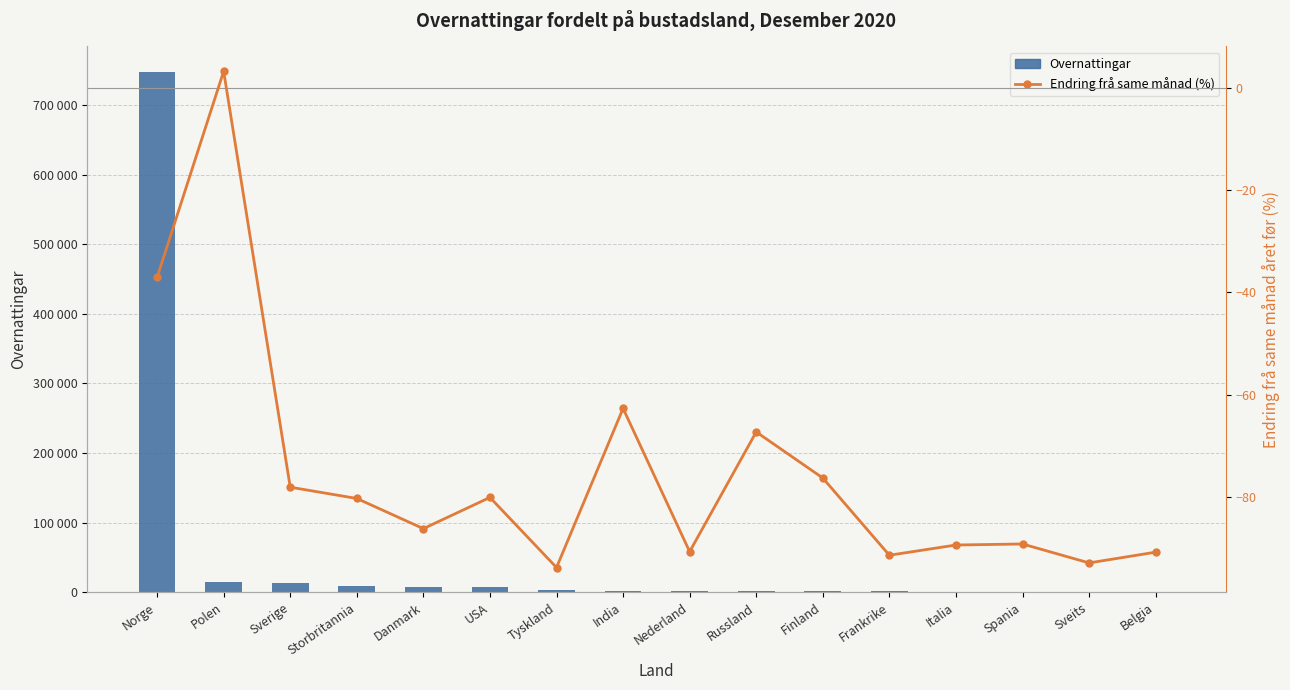

Reading left to right, list all the values displayed in this chart.

Overnattingar: Norge=746558.0	Polen=14346.0	Sverige=12788.0	Storbritannia=9010.0	Danmark=7386.0	USA=6959.0	Tyskland=2932.0	India=2235.0	Nederland=1701.0	Russland=1596.0	Finland=1357.0	Frankrike=1248.0	Italia=1190.0	Spania=1186.0	Sveits=573.0	Belgia=373.0
Endring frå same månad (%): Norge=-37.1	Polen=3.2	Sverige=-78.1	Storbritannia=-80.3	Danmark=-86.2	USA=-80.1	Tyskland=-93.8	India=-62.7	Nederland=-90.7	Russland=-67.3	Finland=-76.3	Frankrike=-91.4	Italia=-89.4	Spania=-89.2	Sveits=-92.9	Belgia=-90.8